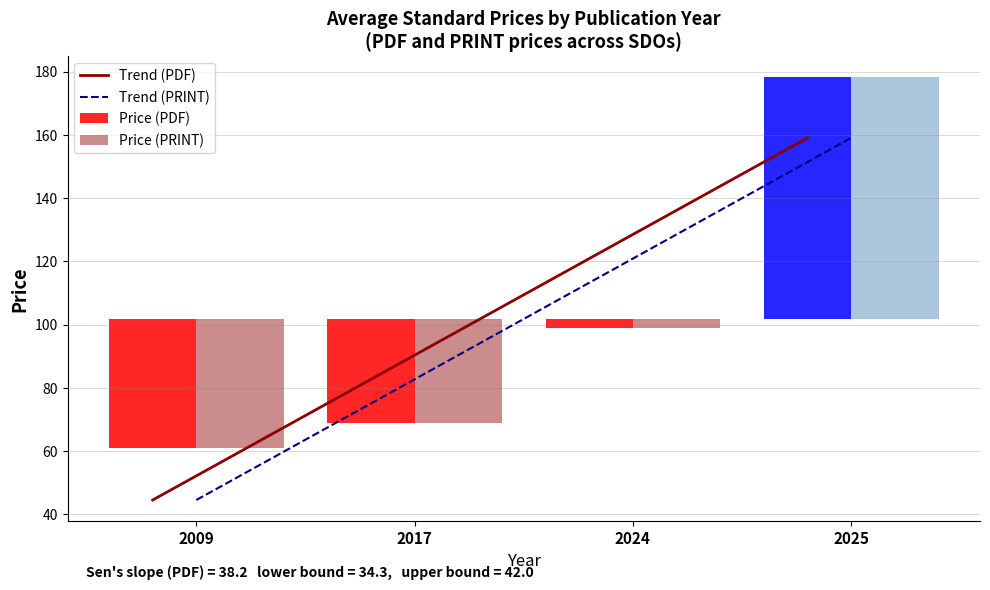

What is the value of the Trend (PDF) bar at the 3rd from the left?

120.9